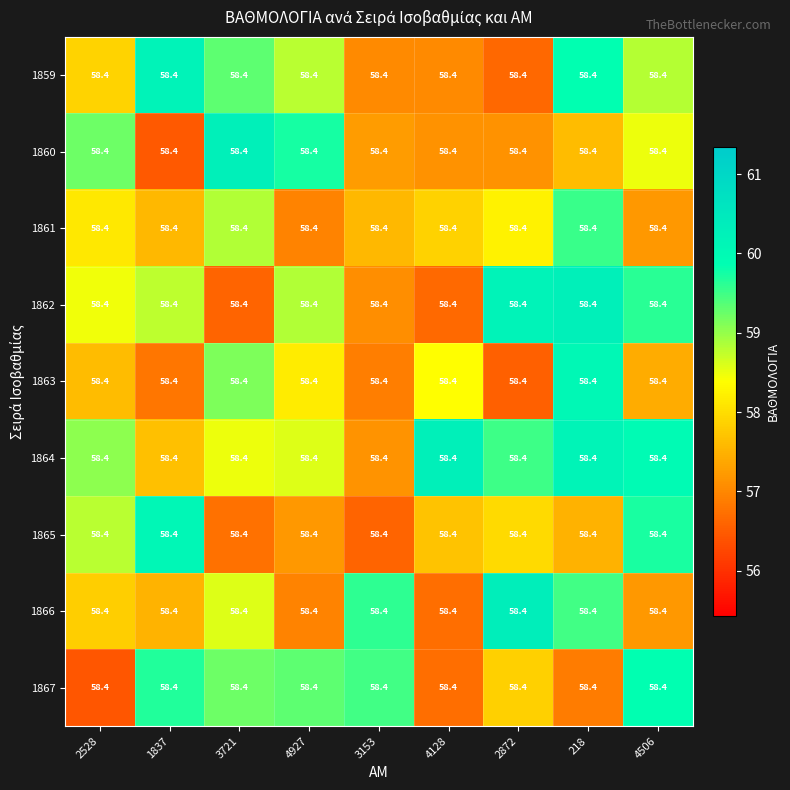

Is the value of 1861 at 2872 greater than the value of 1865 at 3153?

Yes